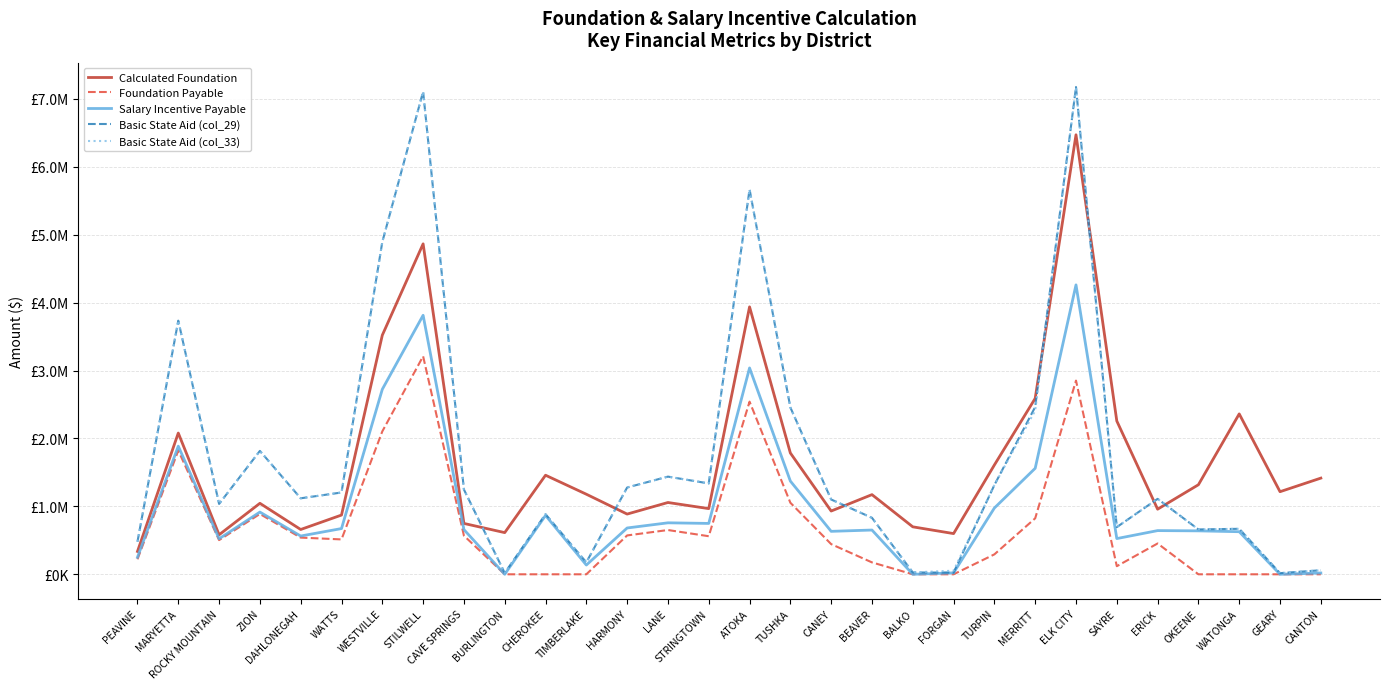

Which series has the largest total across all categories?

Basic State Aid (col_29)